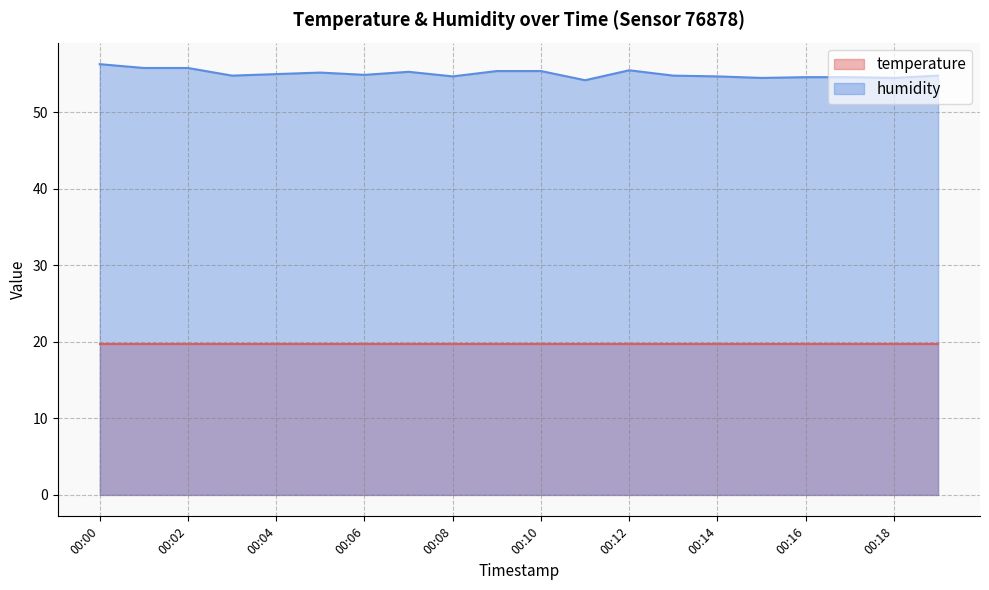

Approximately how many times larger is the value at 00:12 compared to 00:03?

1.0